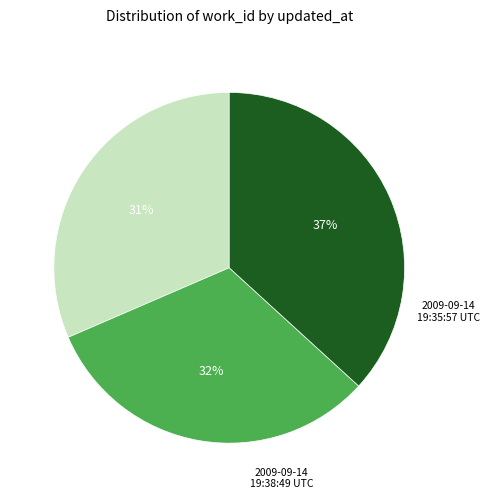

To the nearest percent, what is the average slice percentage?

33%